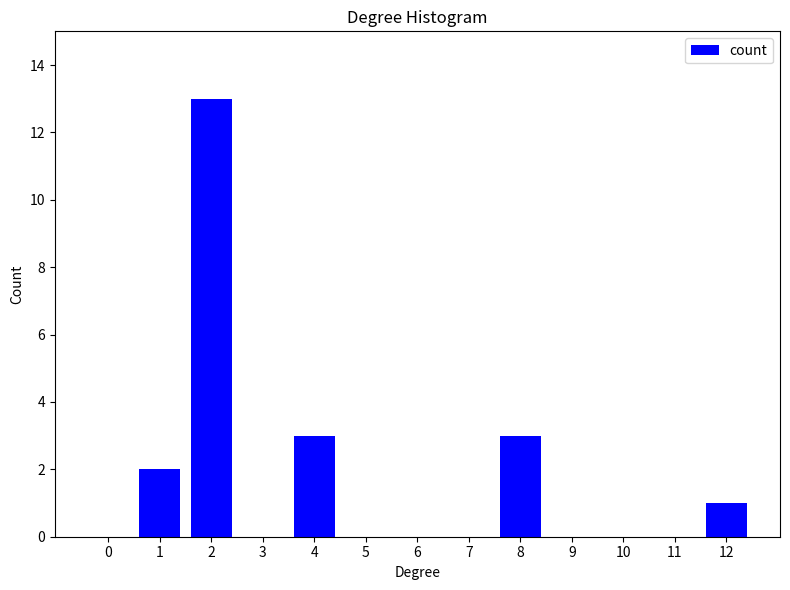

Reading left to right, list all the values displayed in this chart.

0=0	1=2	2=13	3=0	4=3	5=0	6=0	7=0	8=3	9=0	10=0	11=0	12=1